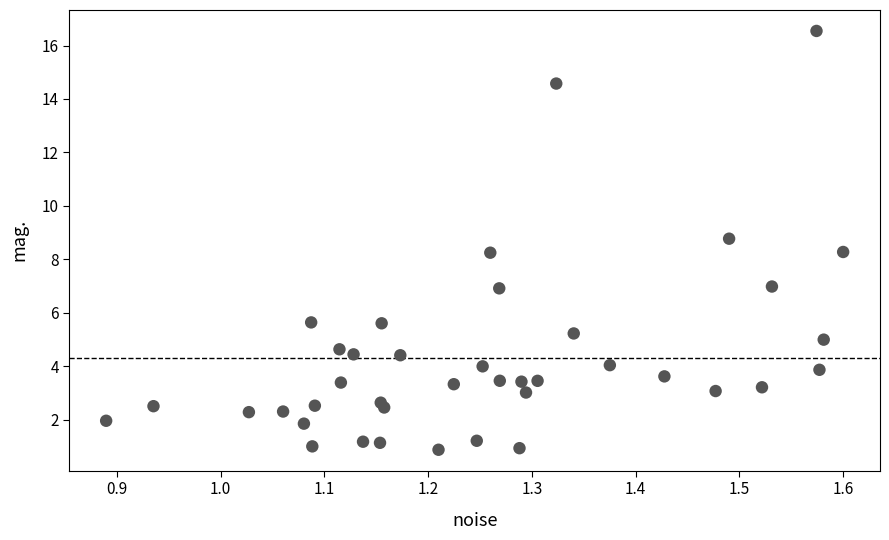

What is the range of X values (max minus min)?

0.7